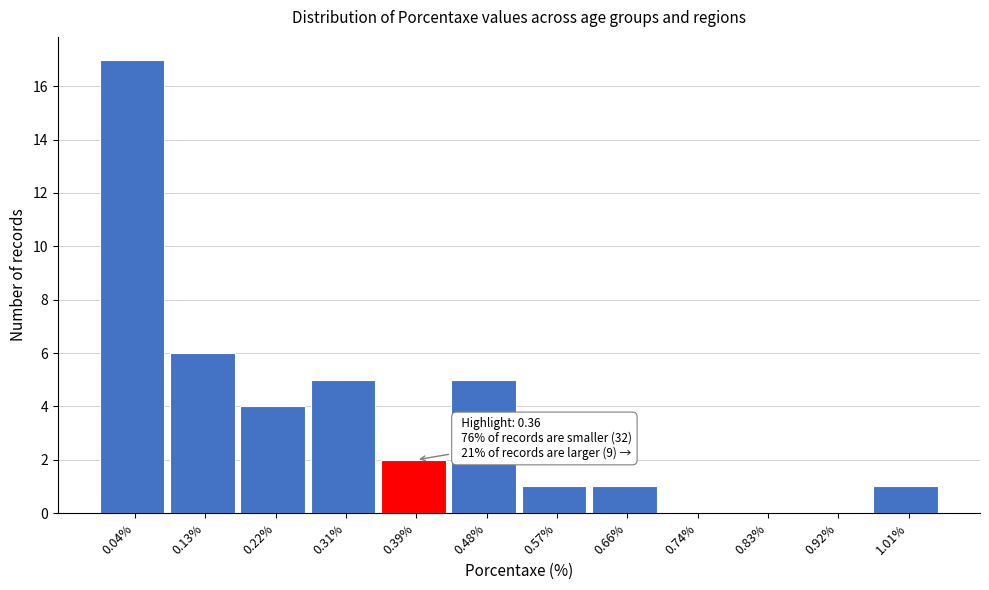

Which range on the x-axis has the tallest bar?

0.00 to 0.09